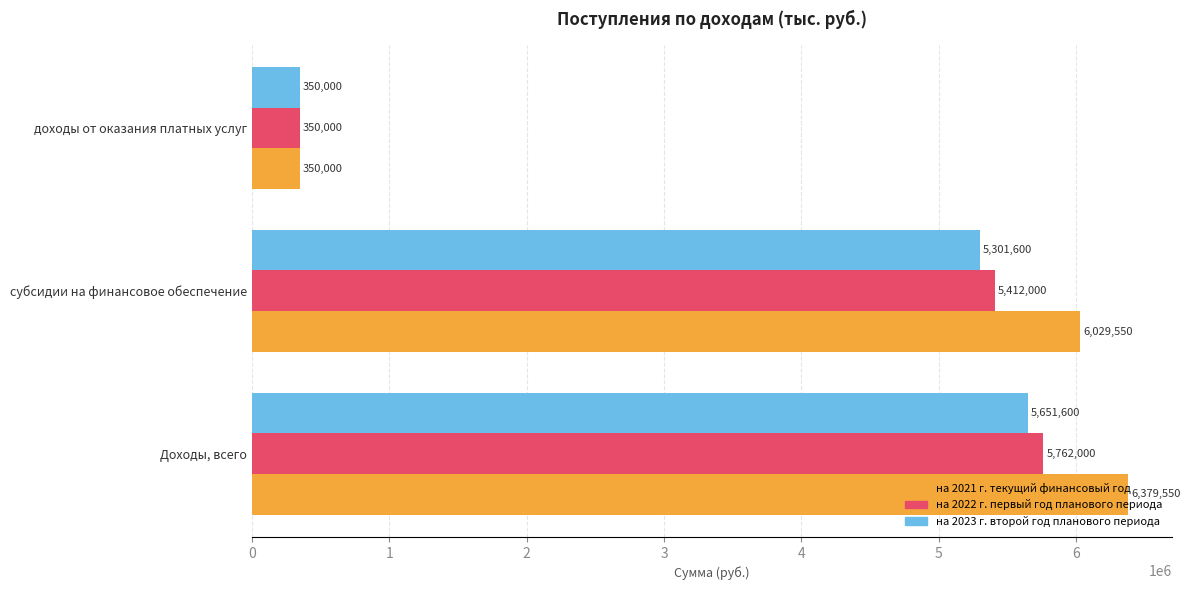

Is it true that на 2021 г. текущий финансовый год equals 6029550 at субсидии на финансовое обеспечение?

True